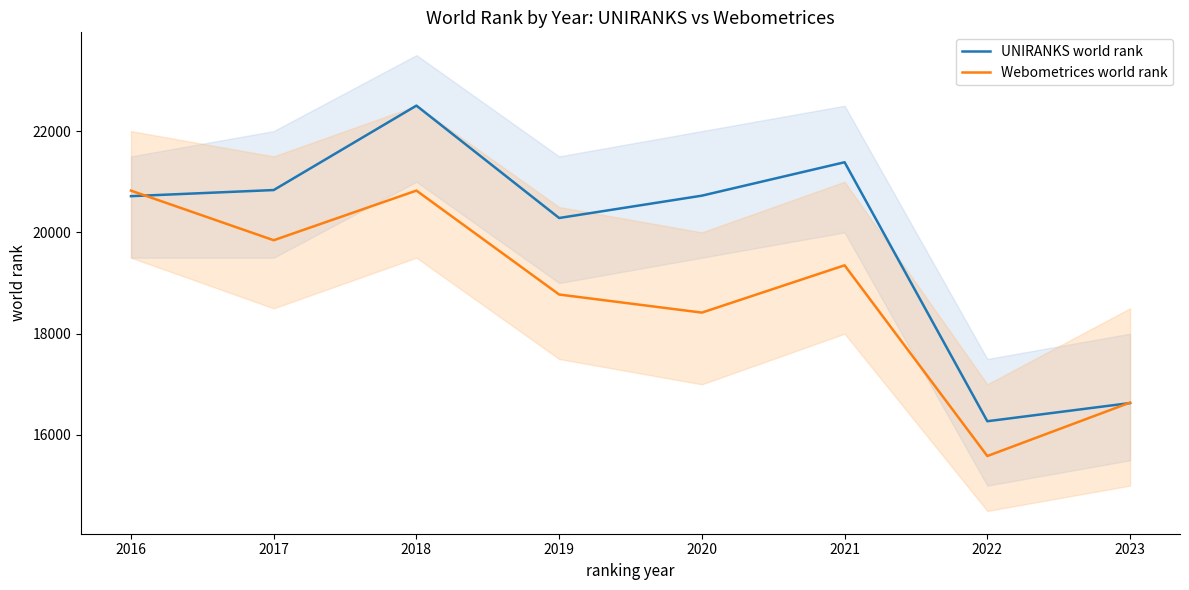

In UNIRANKS world rank, how many points are lower than both neighbors (excluding endpoints)?

2